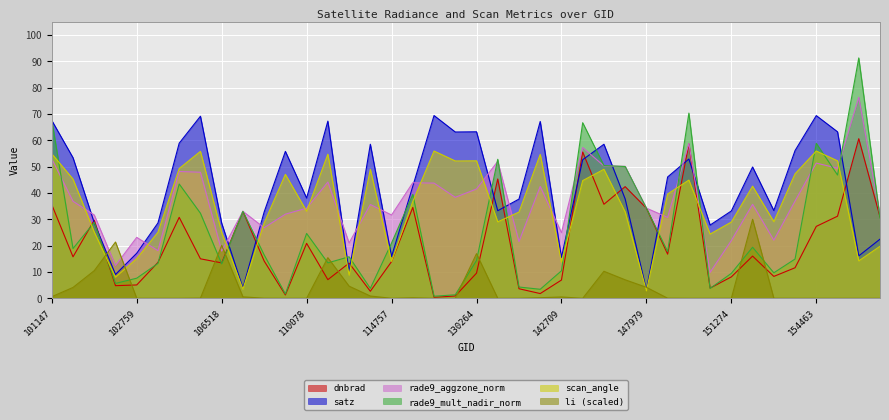

How many values in the scan_angle series are below 36?

20